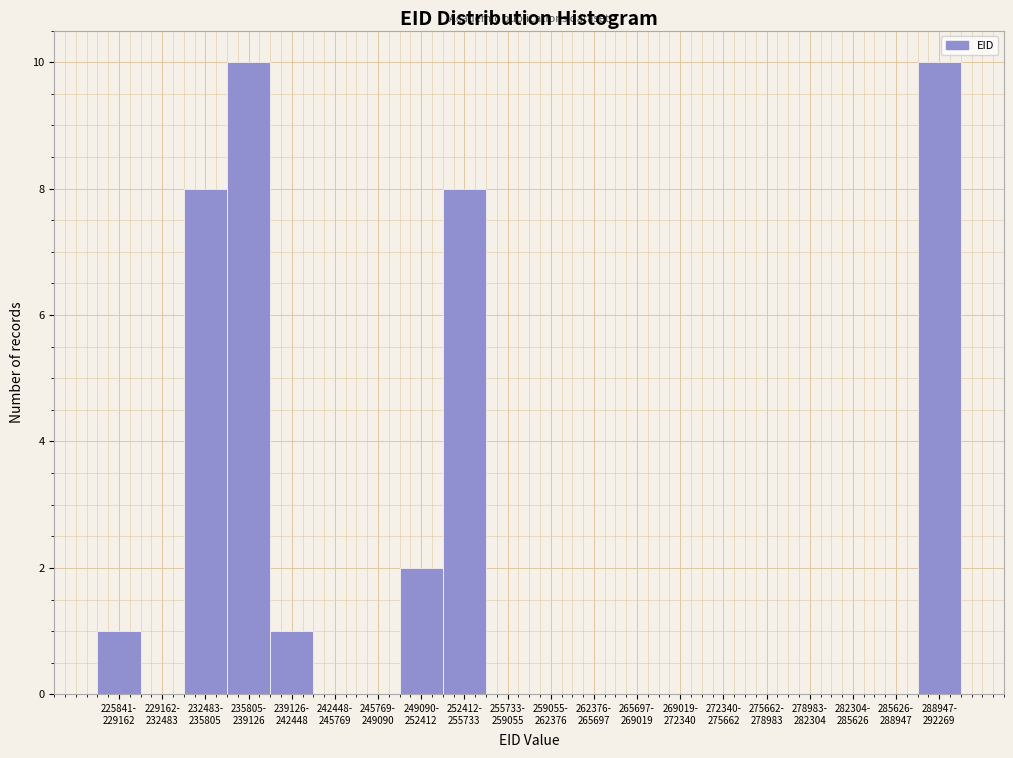

What is the sum of all values?

40